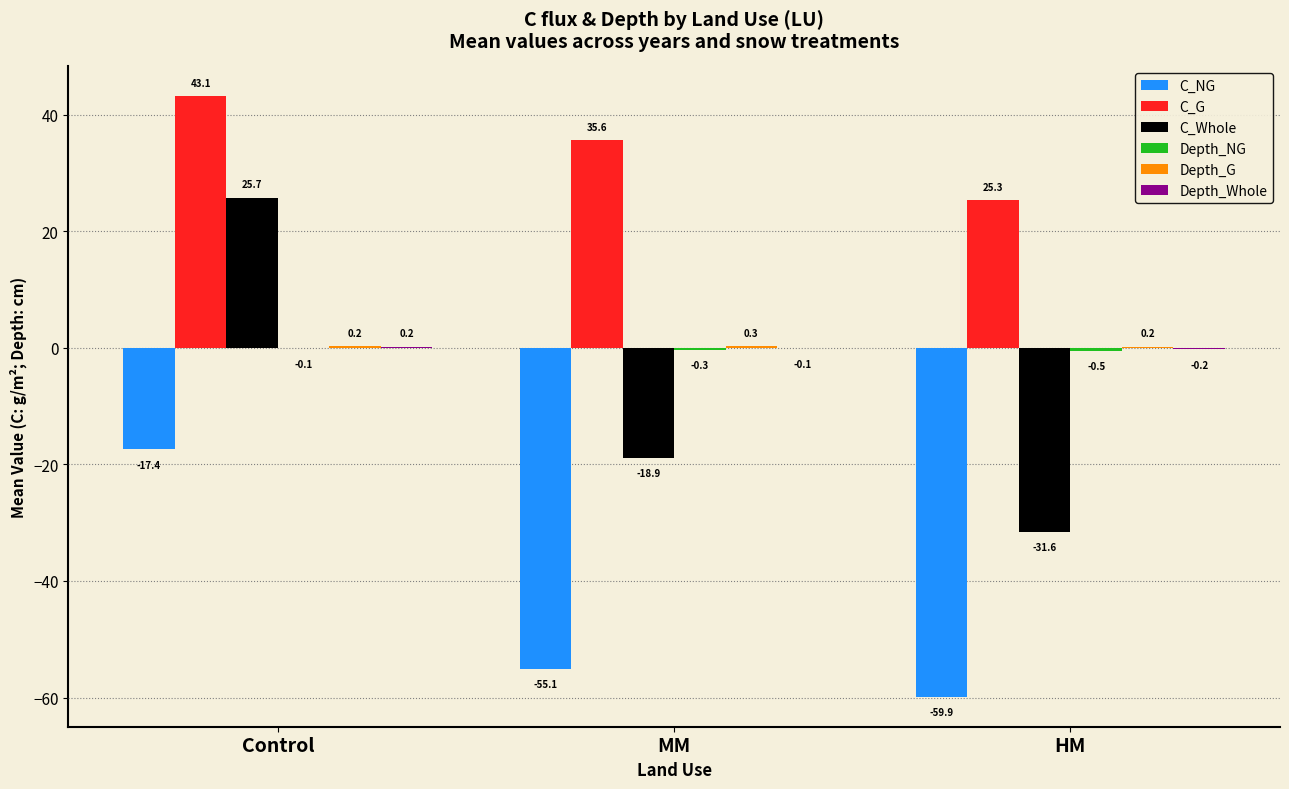

How many values in the C_Whole series exceed -18?

1